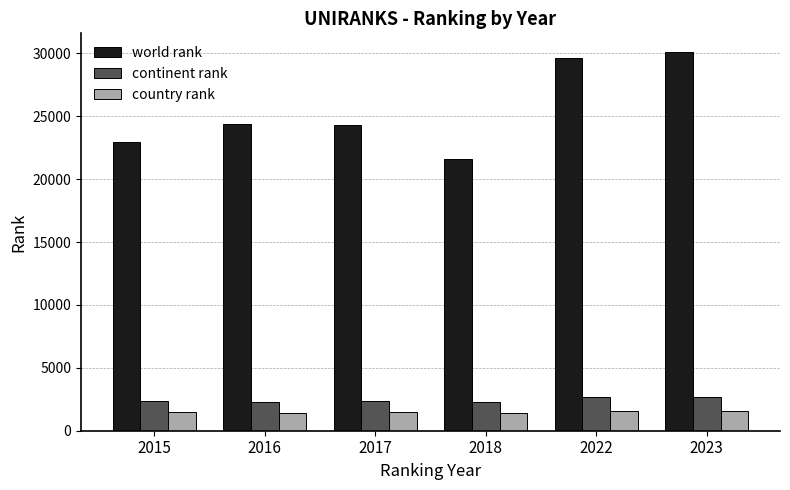

What is the average value of the continent rank series?

2439